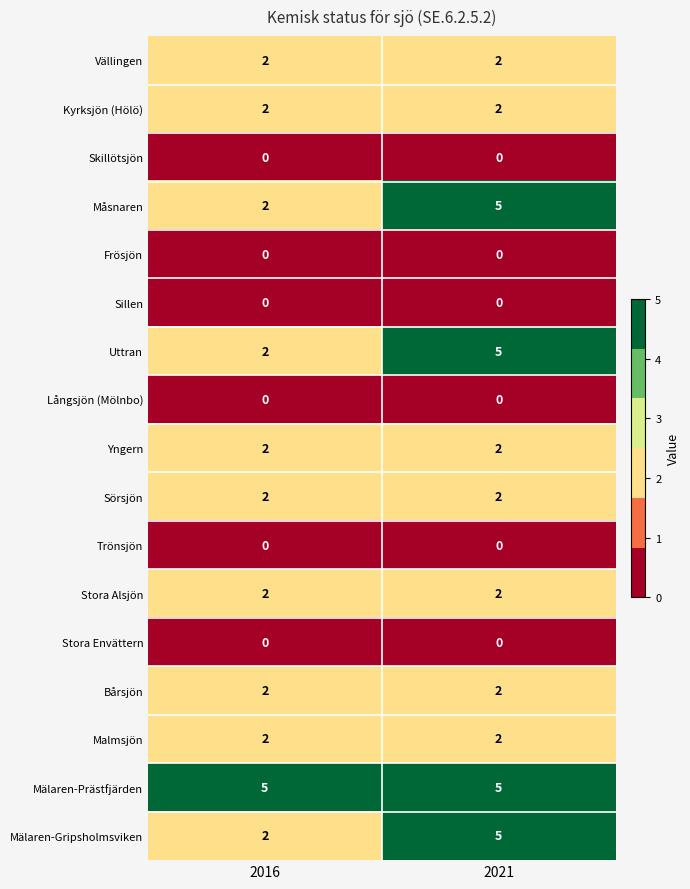

What is the total value across all series at 2021?

34